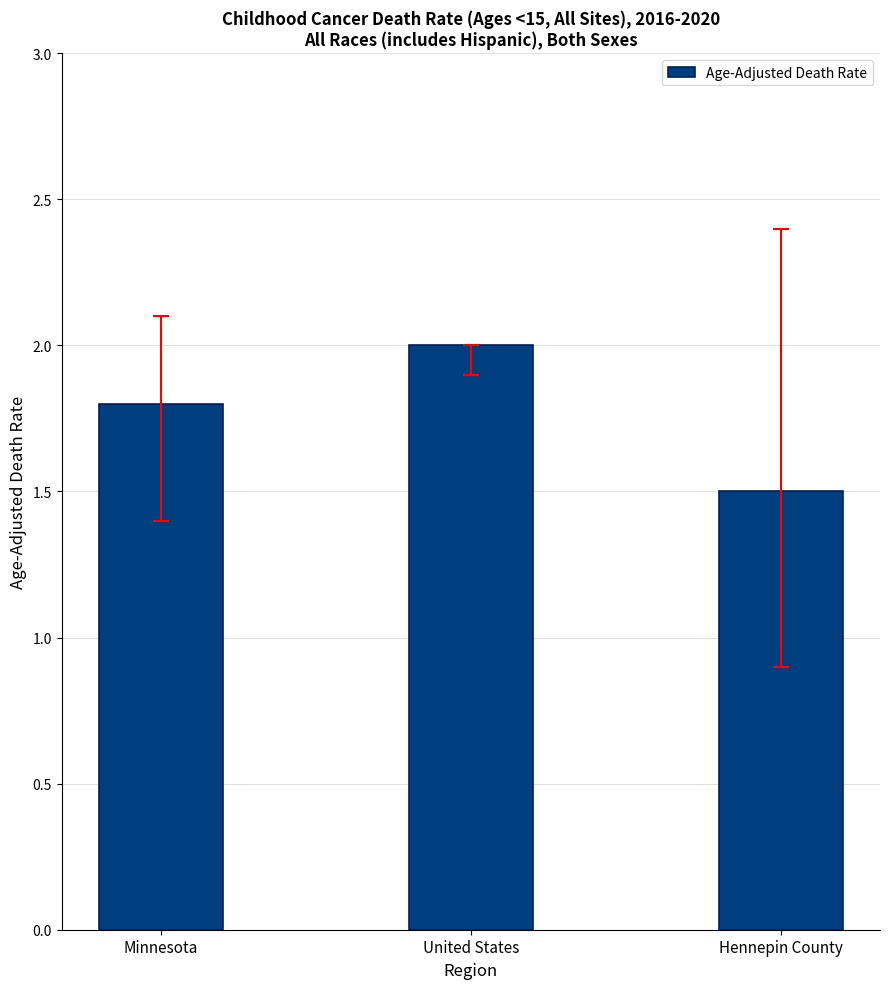

What is the change in value from Minnesota to Hennepin County?

-0.3